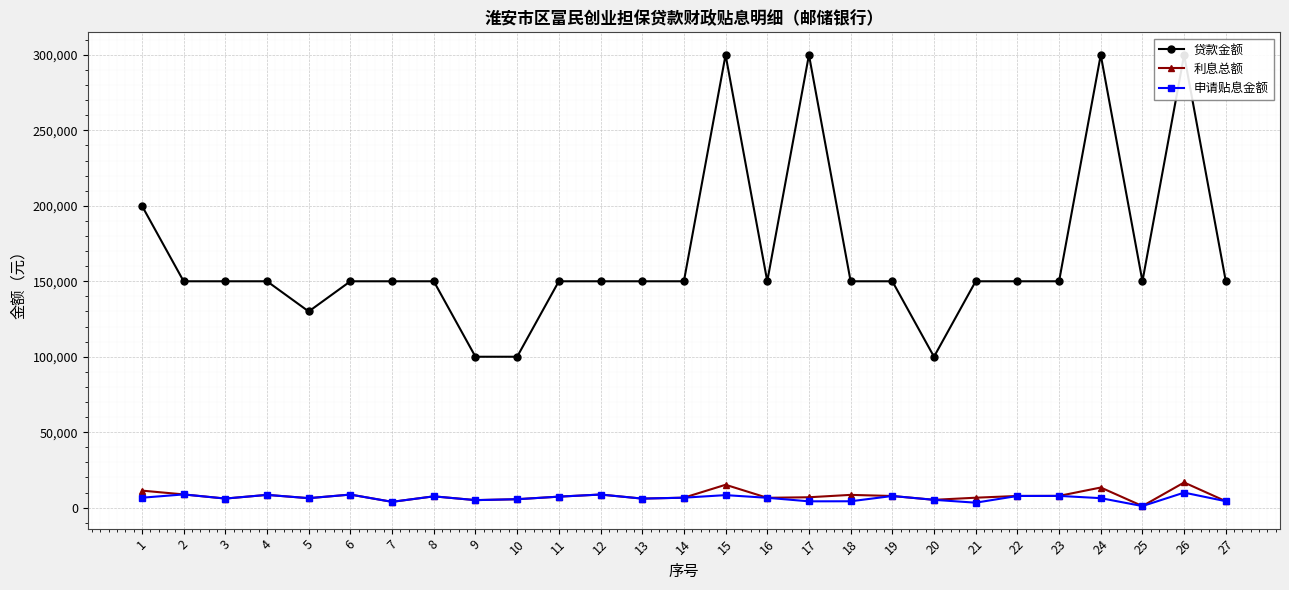

What is the value of the 申请贴息金额 point at the 5th from the left?

6292.0